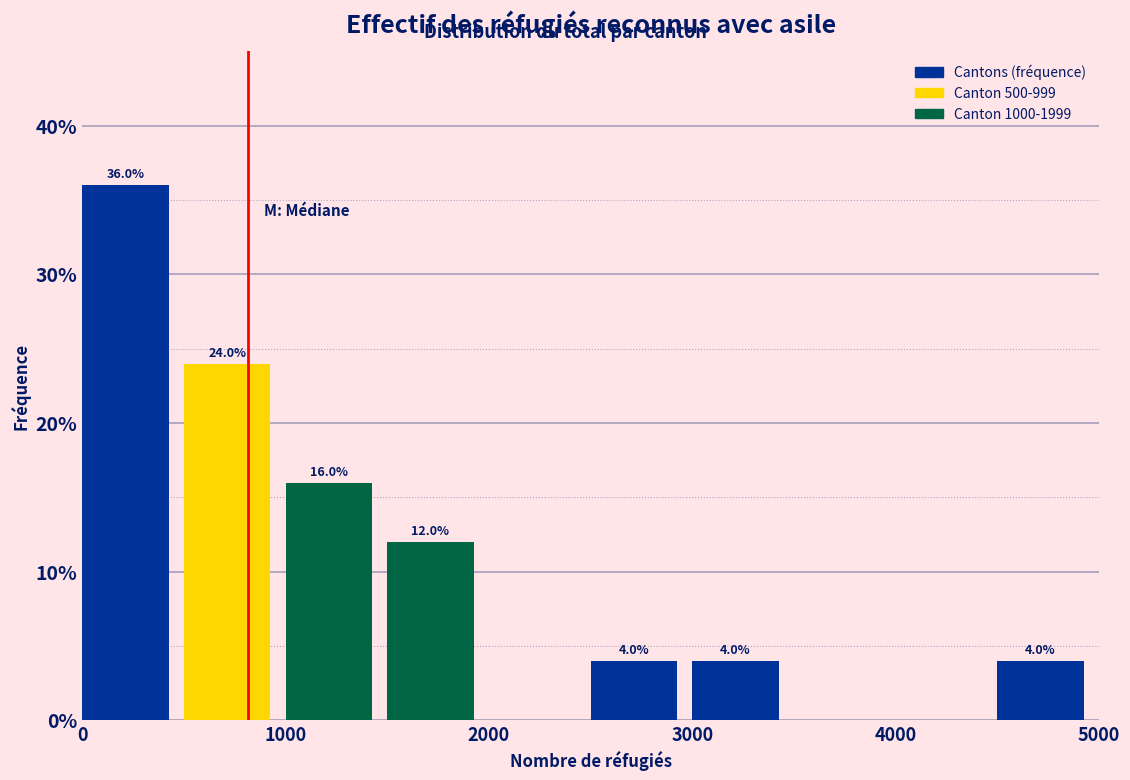

Over which range of the x-axis is the bar tallest?

0 to 500